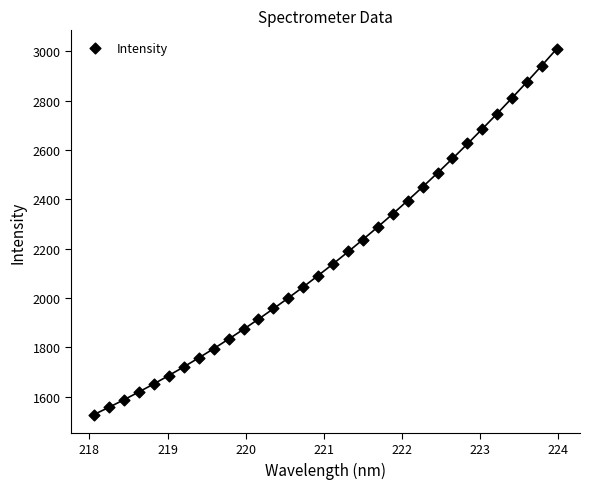

What is the range of X values (max minus min)?

5.9